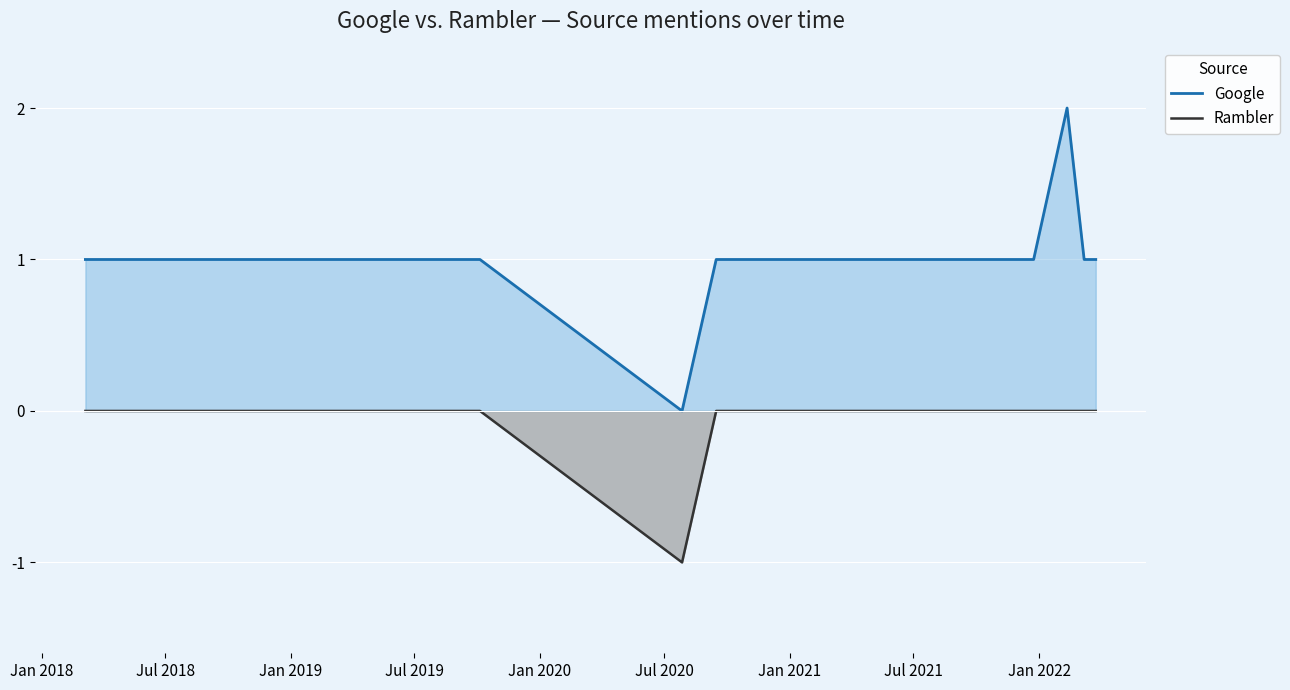

Rank the series by their average value, from lowest to highest.

Rambler, Google